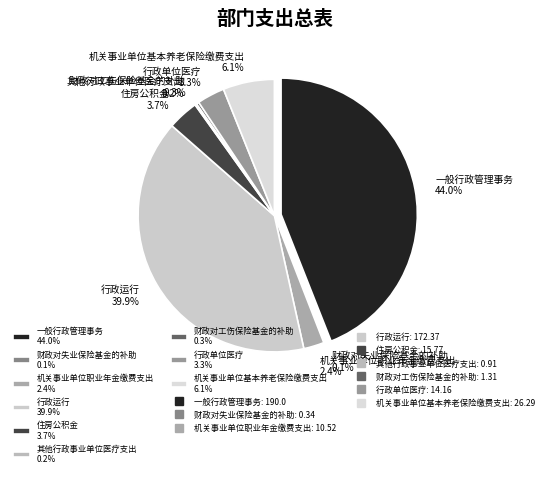

To the nearest percent, what is the average slice percentage?

11%